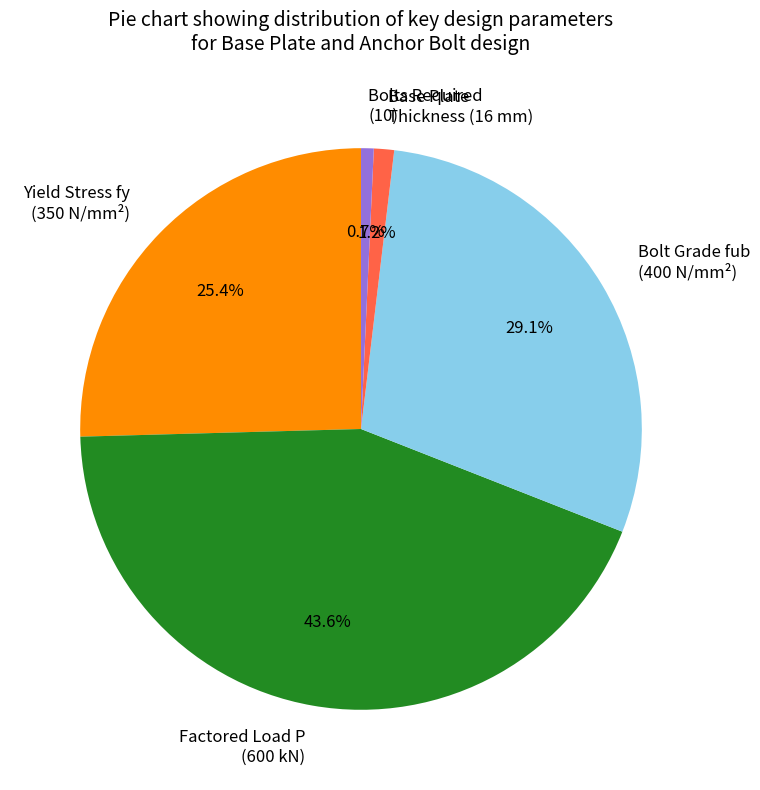

Is Bolt Grade fub (400 N/mm²) the majority of the pie?

No